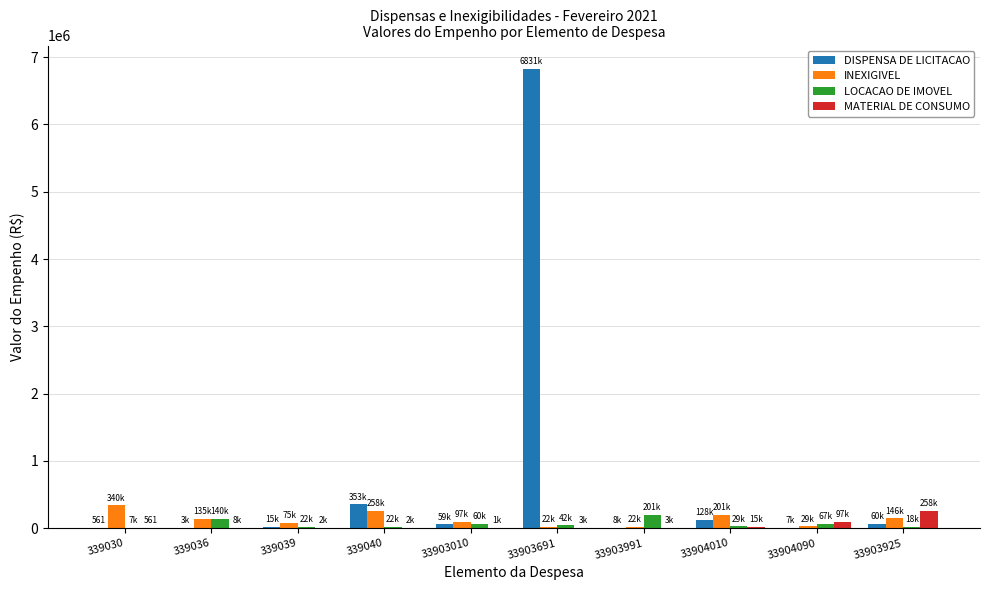

Which series has the largest total across all categories?

DISPENSA DE LICITACAO